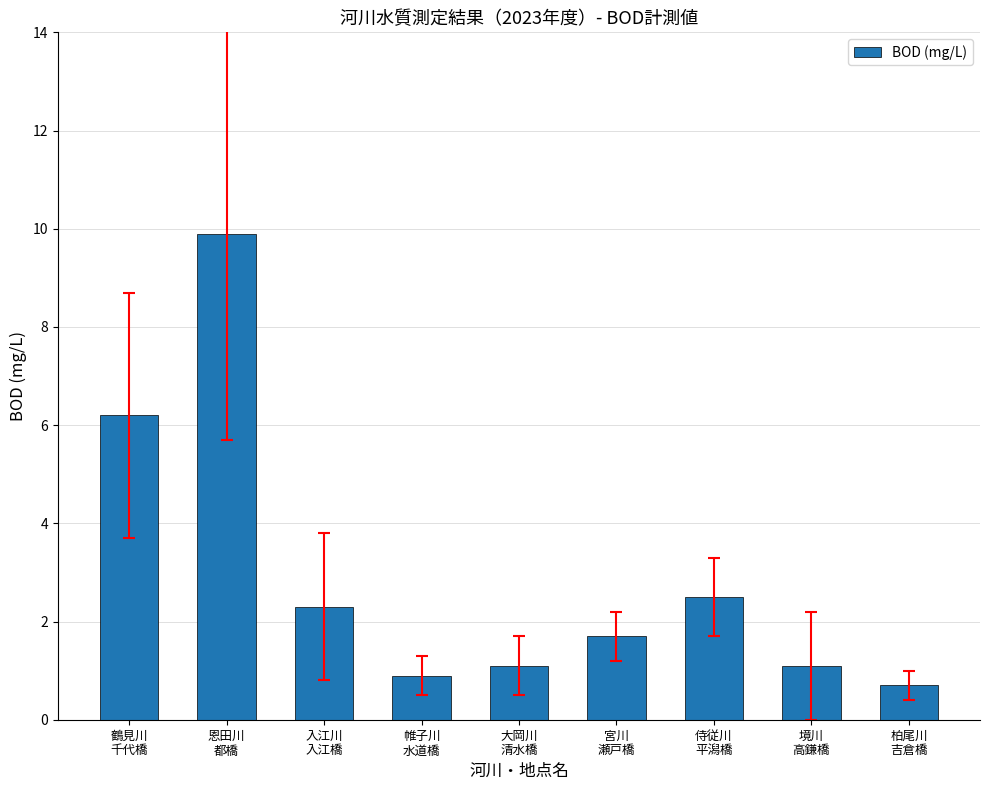

Where does the data first go above 1?

鶴見川
千代橋